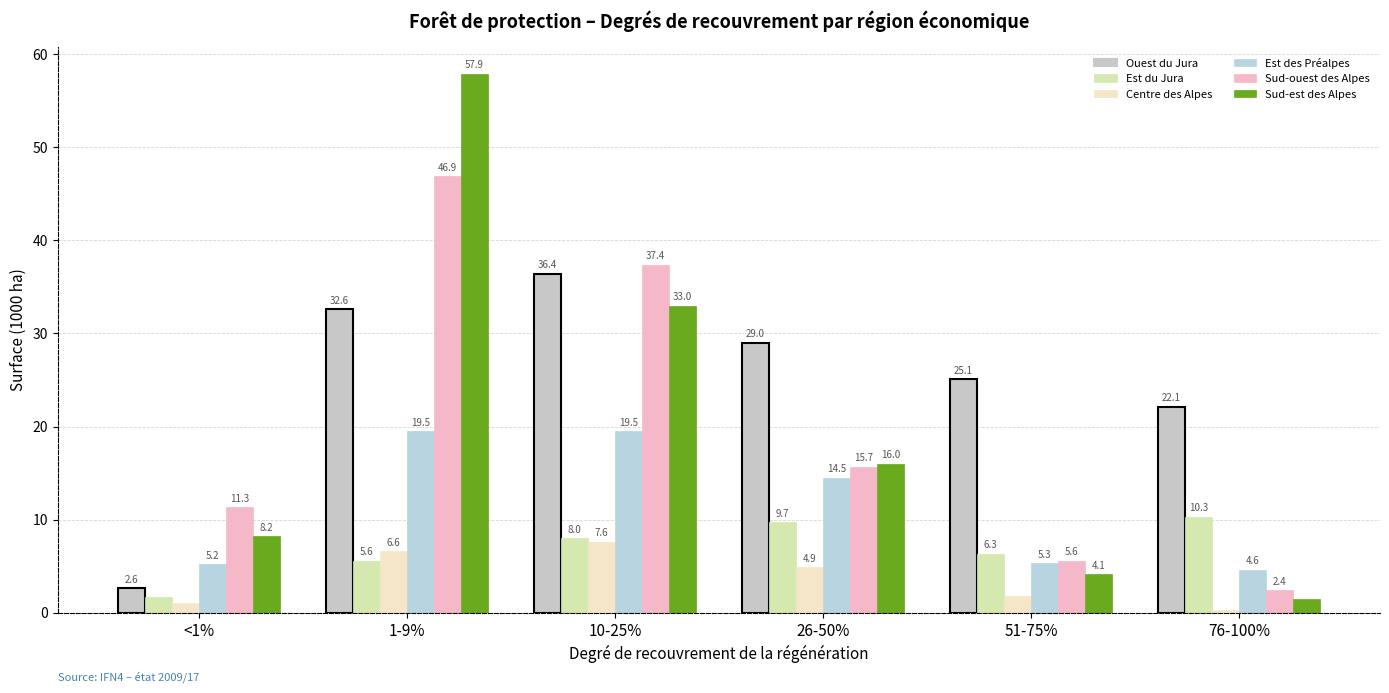

Reading left to right, transcribe all the data shown in this chart.

Ouest du Jura: 2.6	32.6	36.4	29.0	25.1	22.1
Est du Jura: 1.7	5.6	8.0	9.7	6.3	10.3
Centre des Alpes: 1.0	6.6	7.6	4.9	1.8	0.3
Est des Préalpes: 5.2	19.5	19.5	14.5	5.3	4.6
Sud-ouest des Alpes: 11.3	46.9	37.4	15.7	5.6	2.4
Sud-est des Alpes: 8.2	57.9	33.0	16.0	4.1	1.5